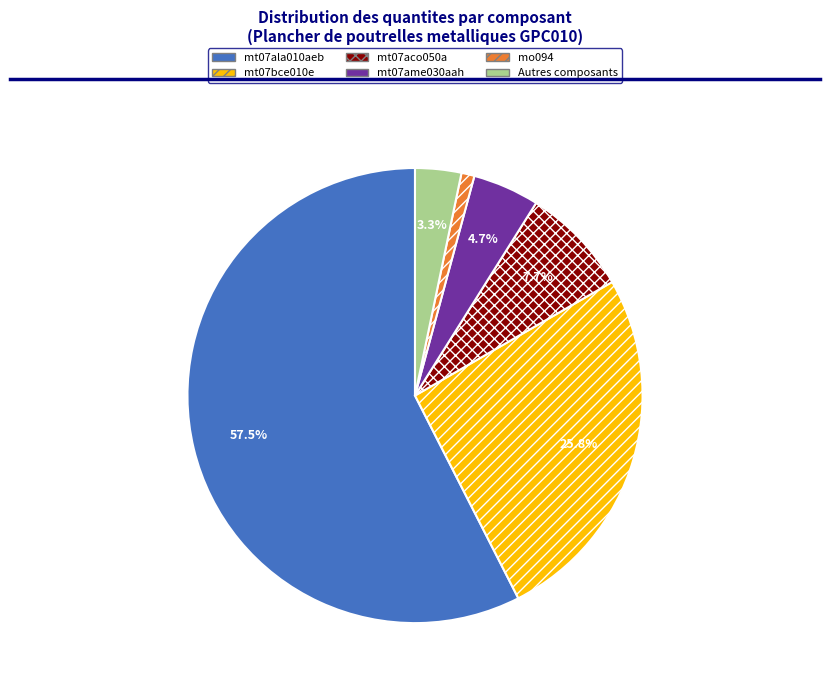

True or false: mt07ala010aeb accounts for 69% of the total.

False